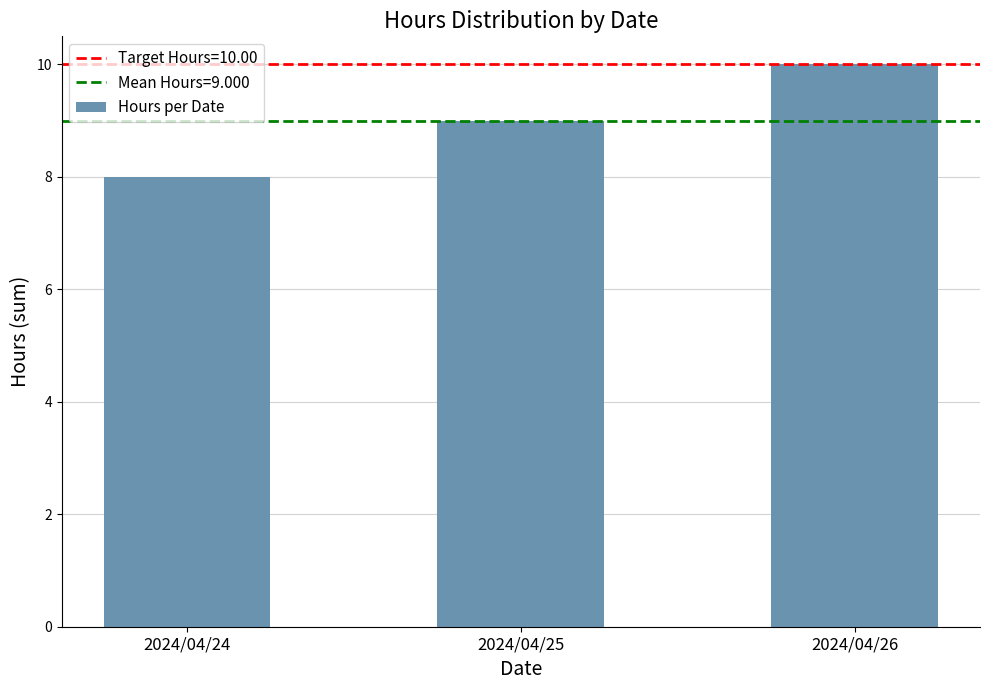

Which label corresponds to the largest value in the chart?

2024/04/26